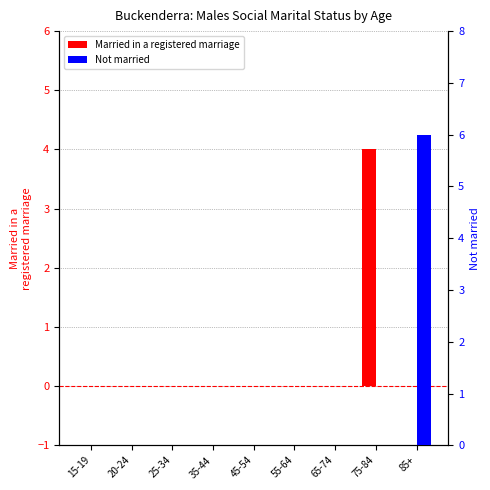

What position from the left is 55-64?

6